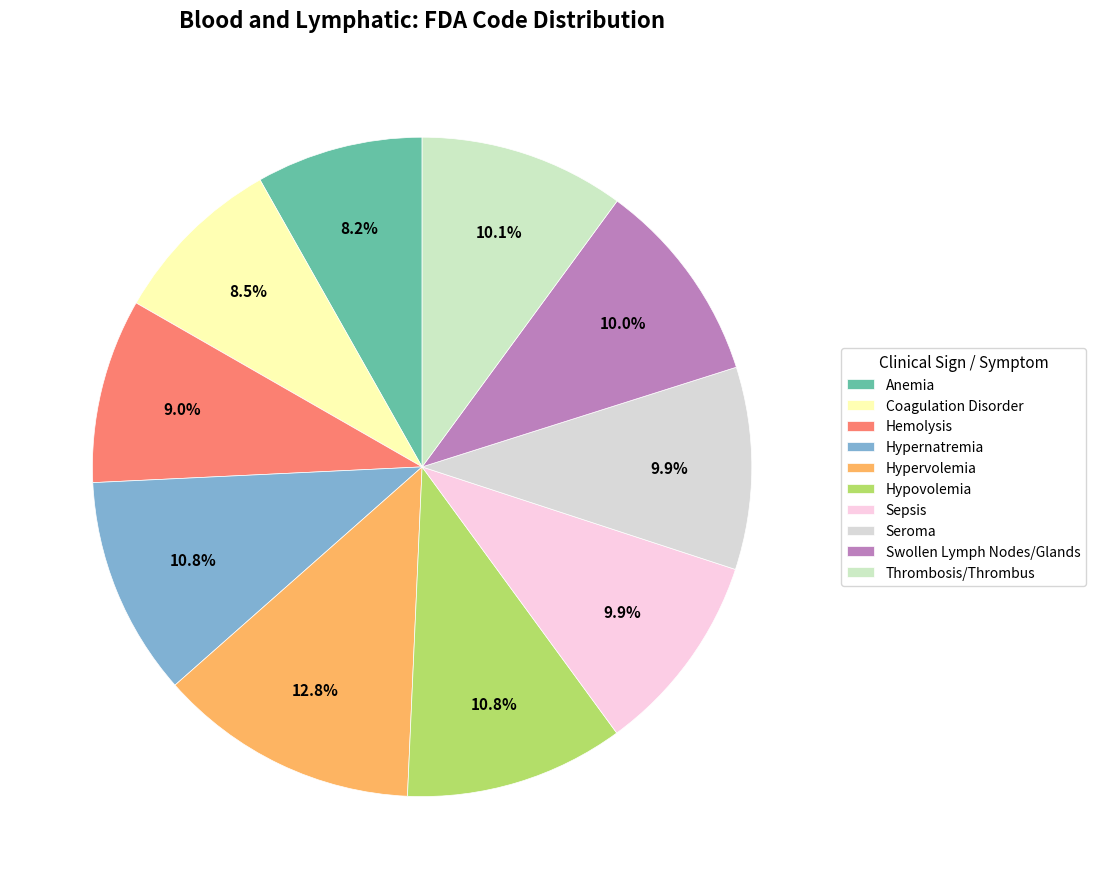

Is it true that Seroma is 10% of the pie?

True